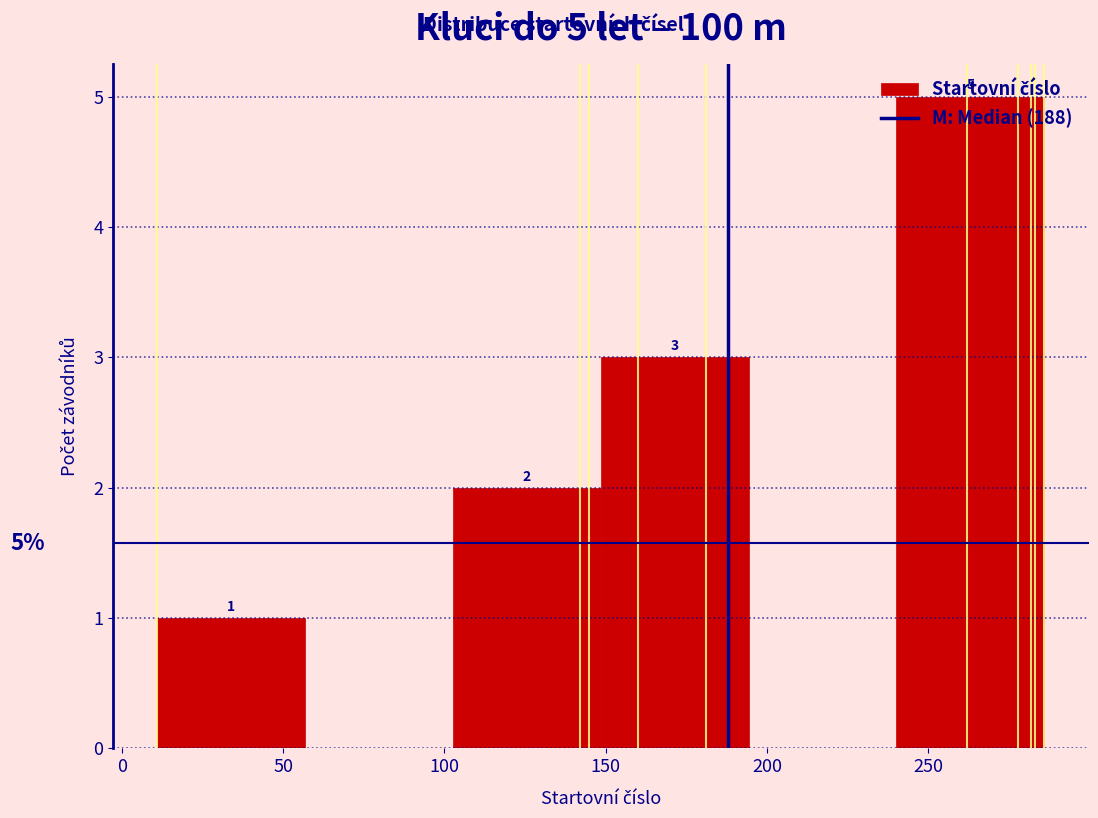

Which range on the x-axis has the tallest bar?

240 to 285